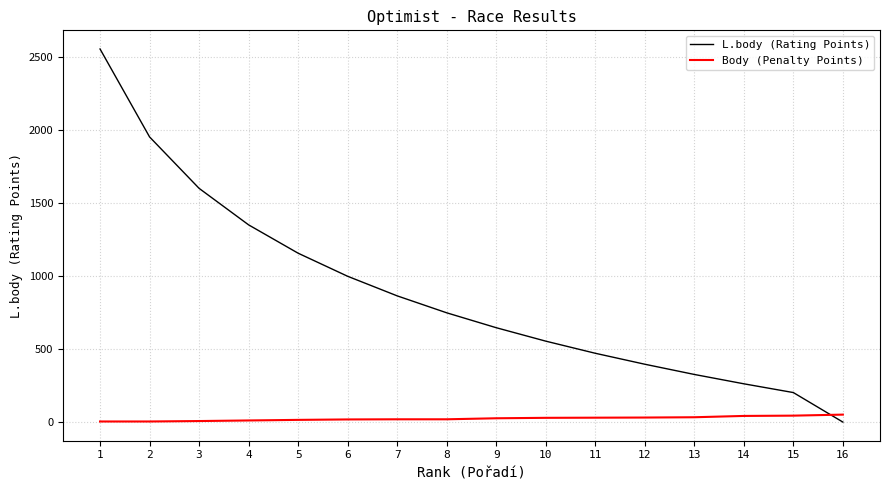

How many values in L.body (Rating Points) are above zero?

15